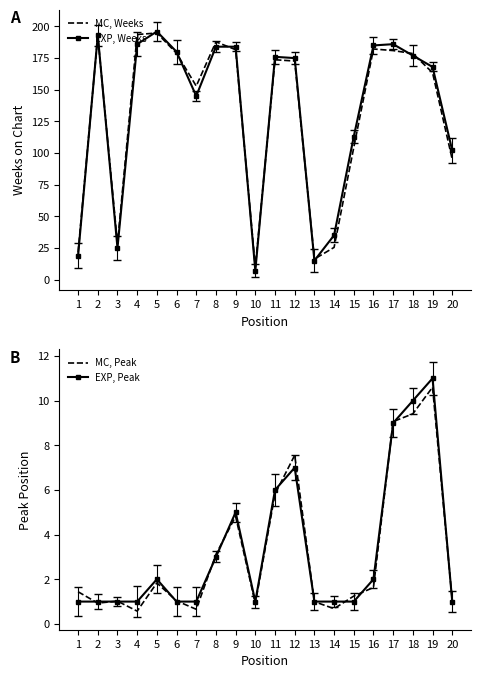

Rank the categories by MC, Weeks value from highest to lowest.

5, 4, 2, 8, 16, 9, 17, 6, 18, 11, 12, 19, 7, 15, 20, 3, 14, 1, 13, 10